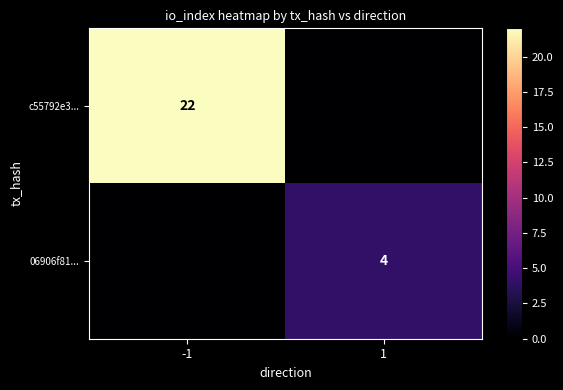

The c55792e3... series shows 22 at -1. True or false?

True